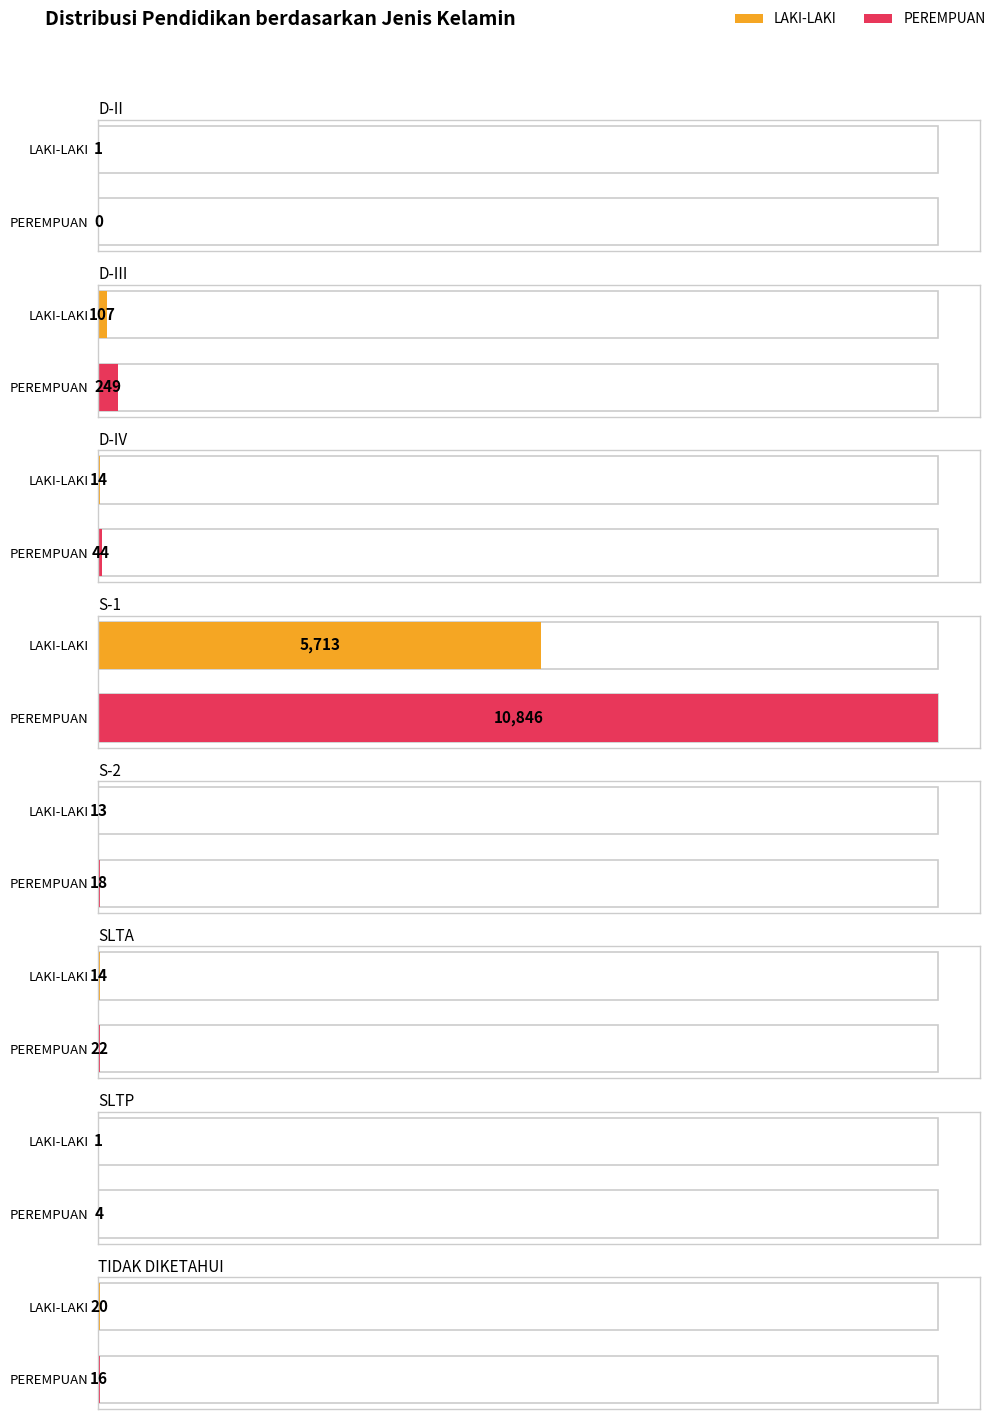

At which category is the sum across all series the highest?

S-1